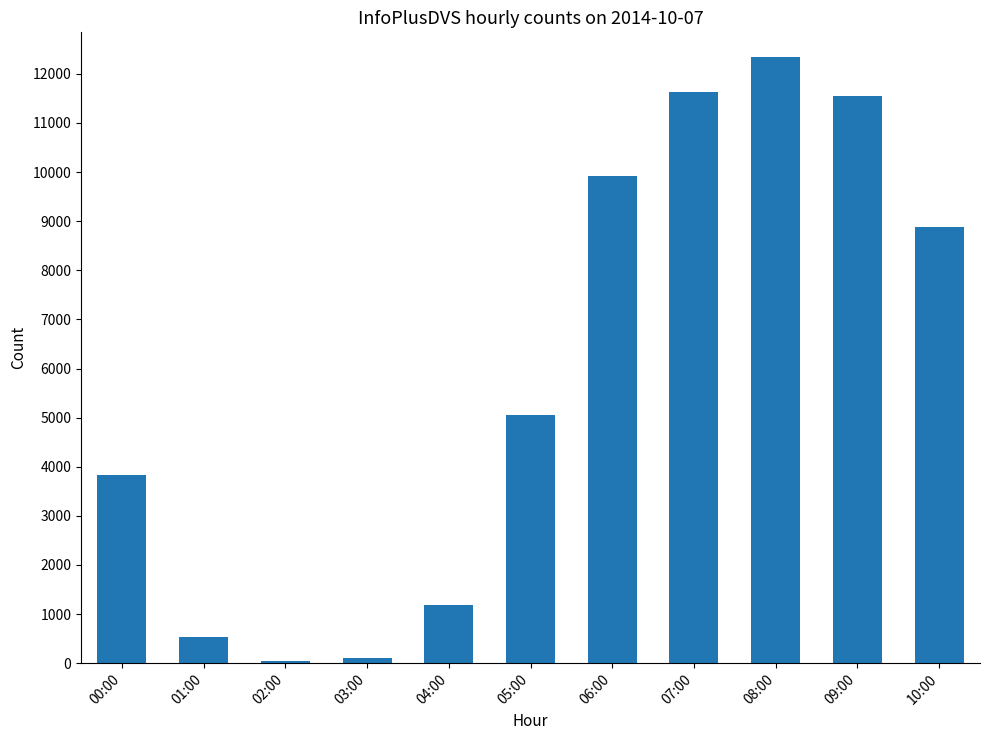

What is the label of the 1st bar from the left?

00:00